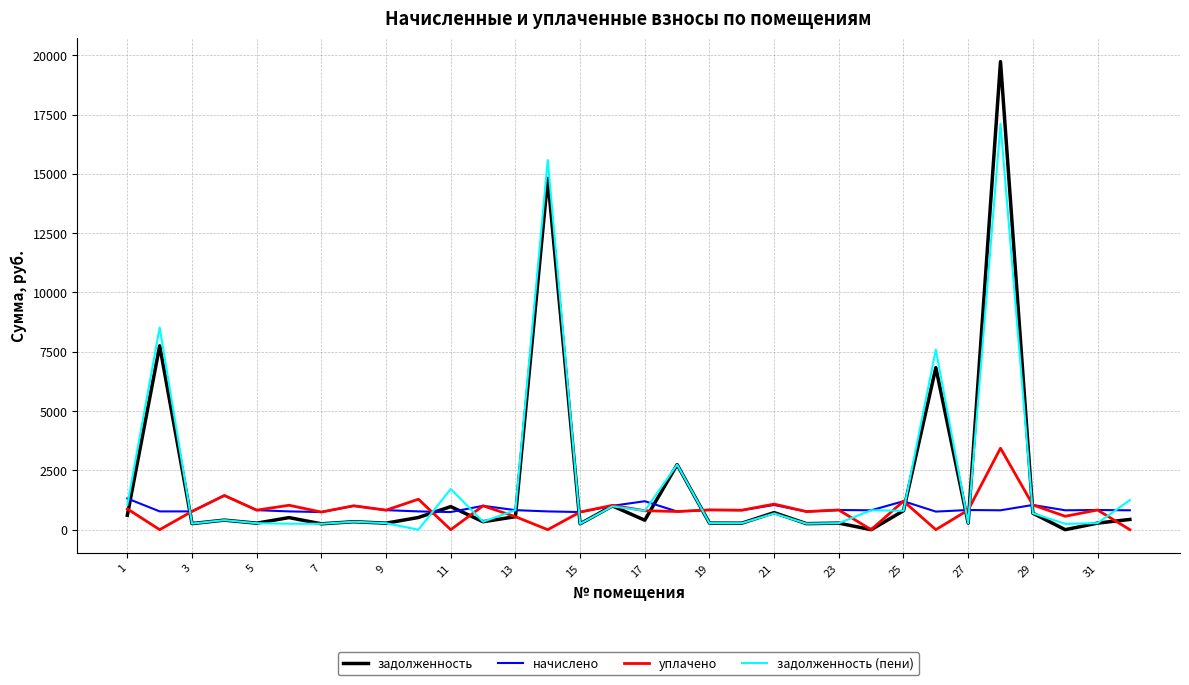

Which series has the widest spread of values?

задолженность